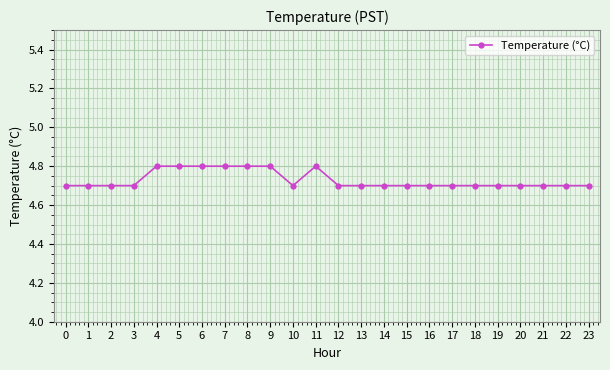

What is the sum of the values at 7 and 22?

9.5